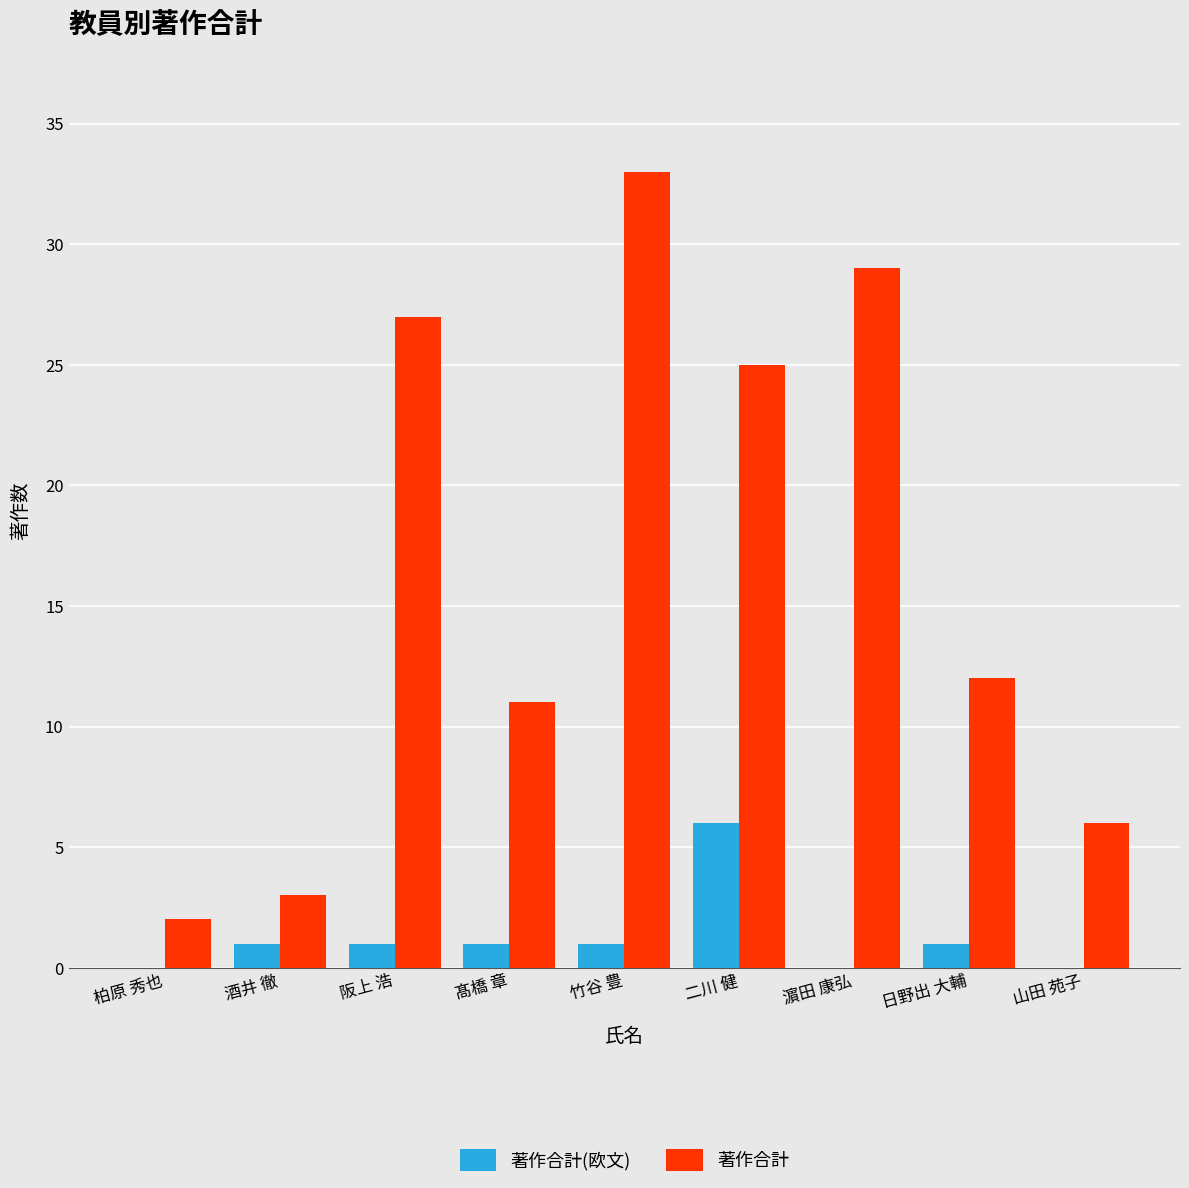

Reading left to right, extract all data points from this chart.

著作合計(欧文): 0	1	1	1	1	6	0	1	0
著作合計: 2	3	27	11	33	25	29	12	6